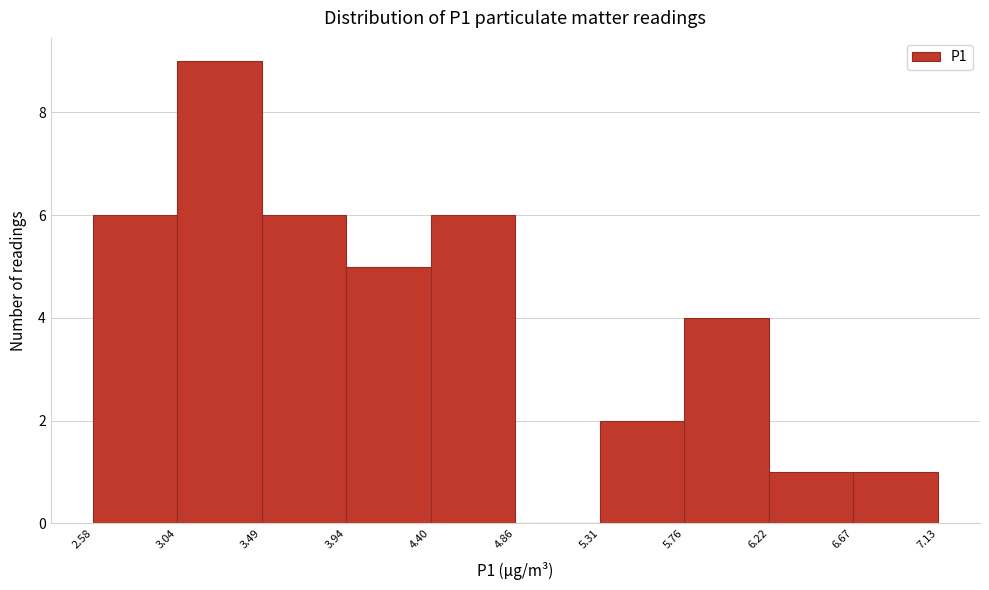

Reading left to right, transcribe this chart: for each bar, give the range it covers on the x-axis and its height. The values are not printed on the chart, so give them approximately, as read against the axis.

2.58 to 3.04: 6
3.04 to 3.49: 9
3.49 to 3.94: 6
3.94 to 4.40: 5
4.40 to 4.86: 6
4.86 to 5.31: 0
5.31 to 5.76: 2
5.76 to 6.22: 4
6.22 to 6.67: 1
6.67 to 7.13: 1